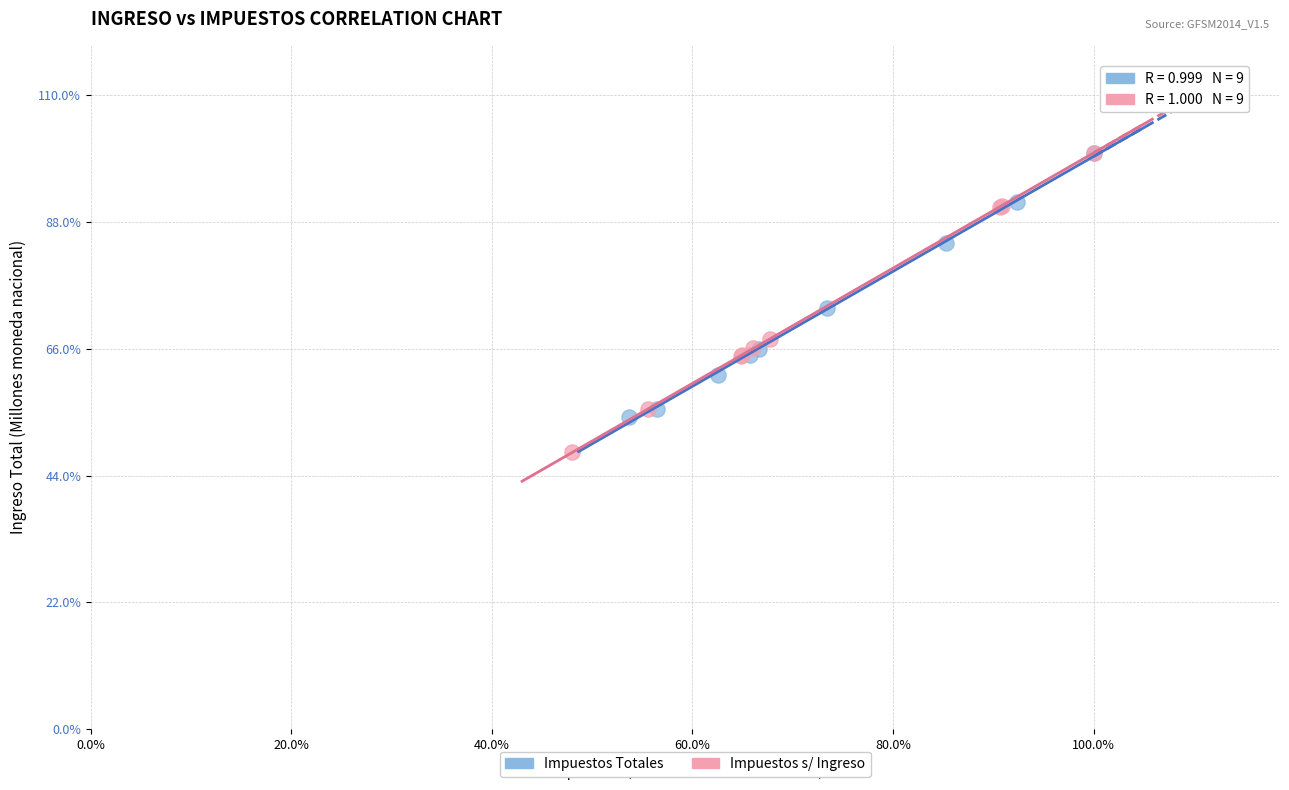

What are all the series names shown in the legend?

Impuestos Totales, Impuestos s/ Ingreso